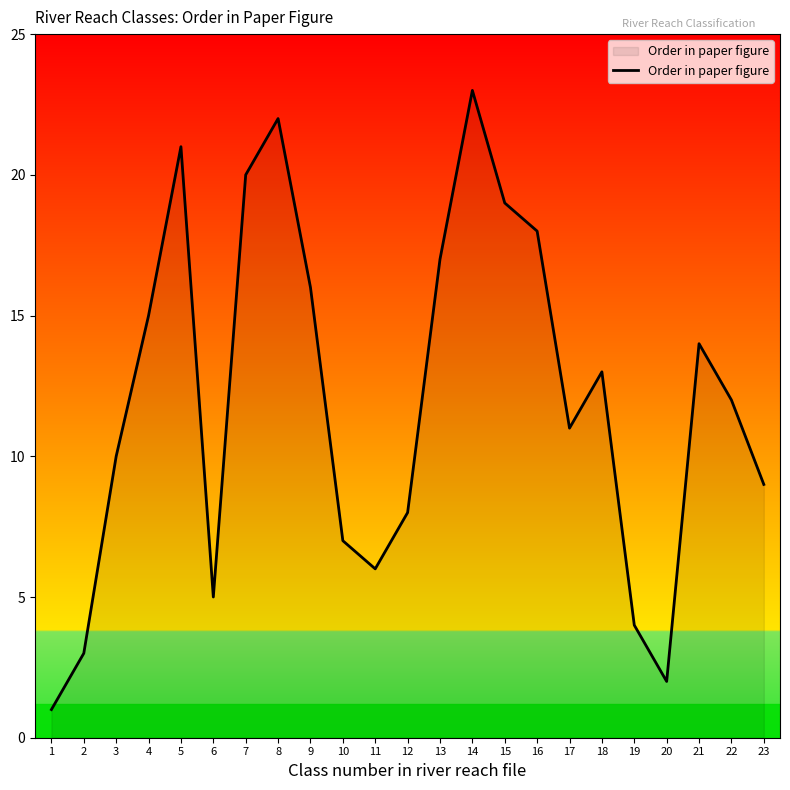

What is the maximum value shown in the chart?

23